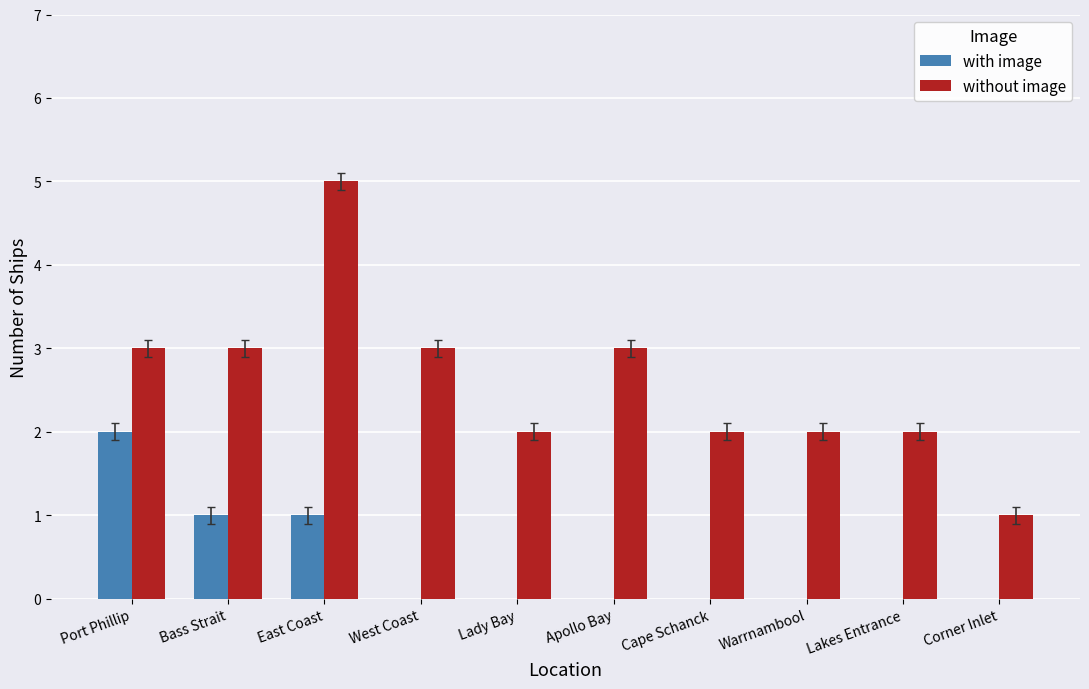

What is the maximum value shown in the chart?

5